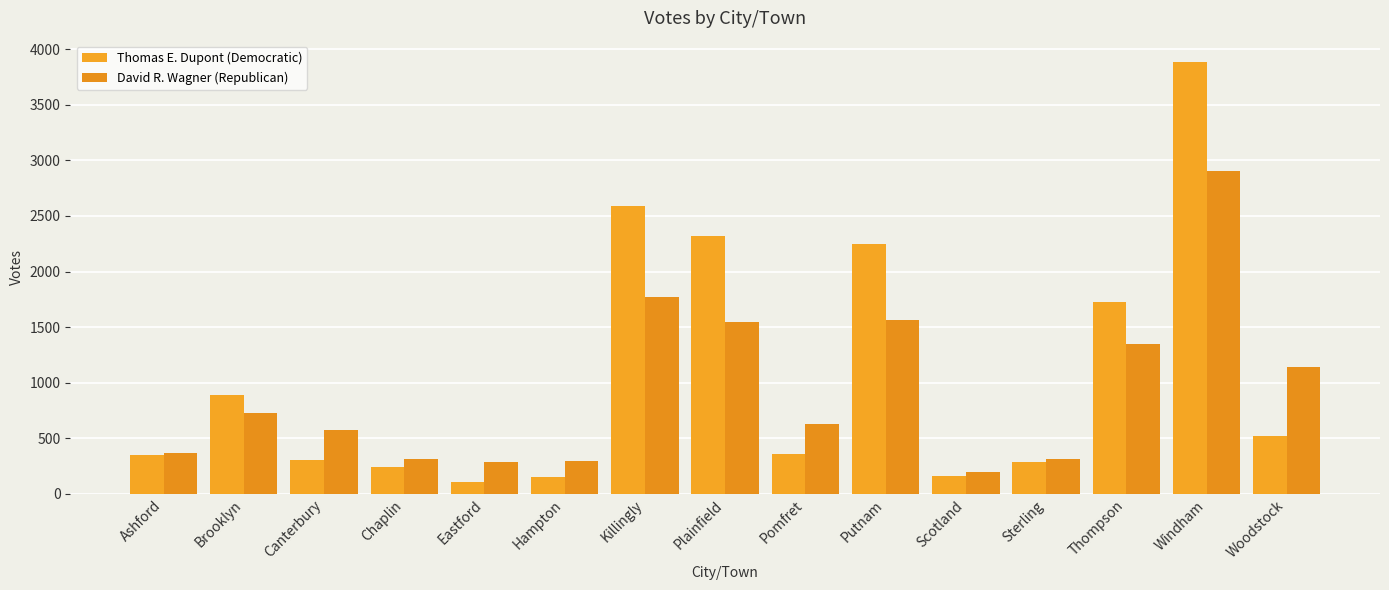

What is the difference between the David R. Wagner (Republican) values at Eastford and Chaplin?

20